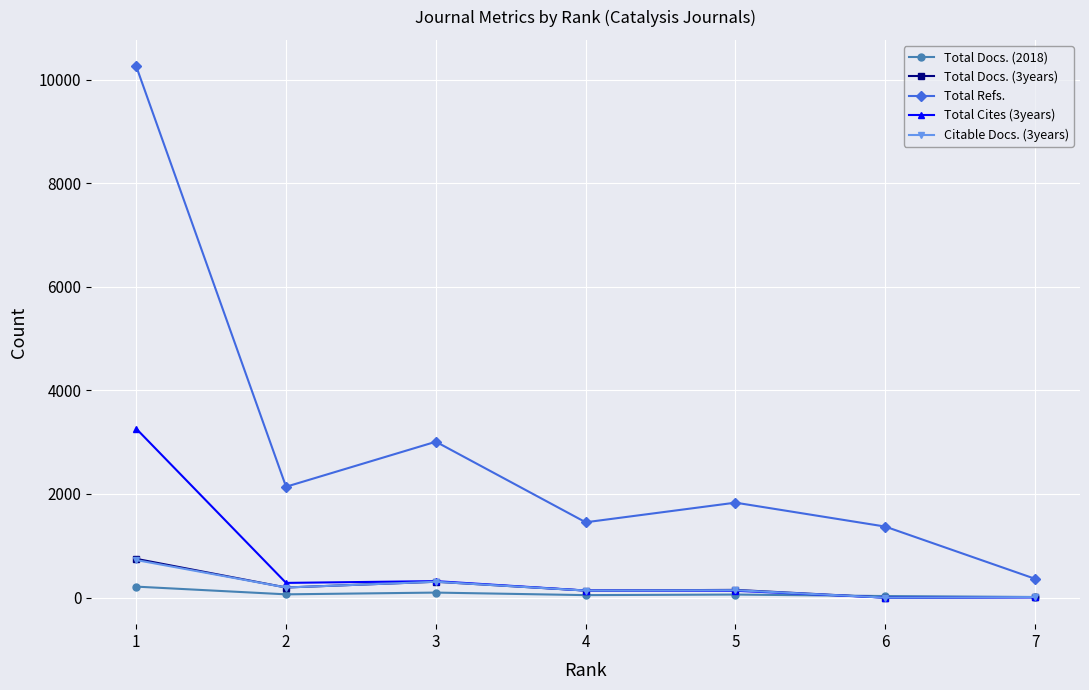

True or false: Total Docs. (2018) has more than 0 interior local peaks.

True